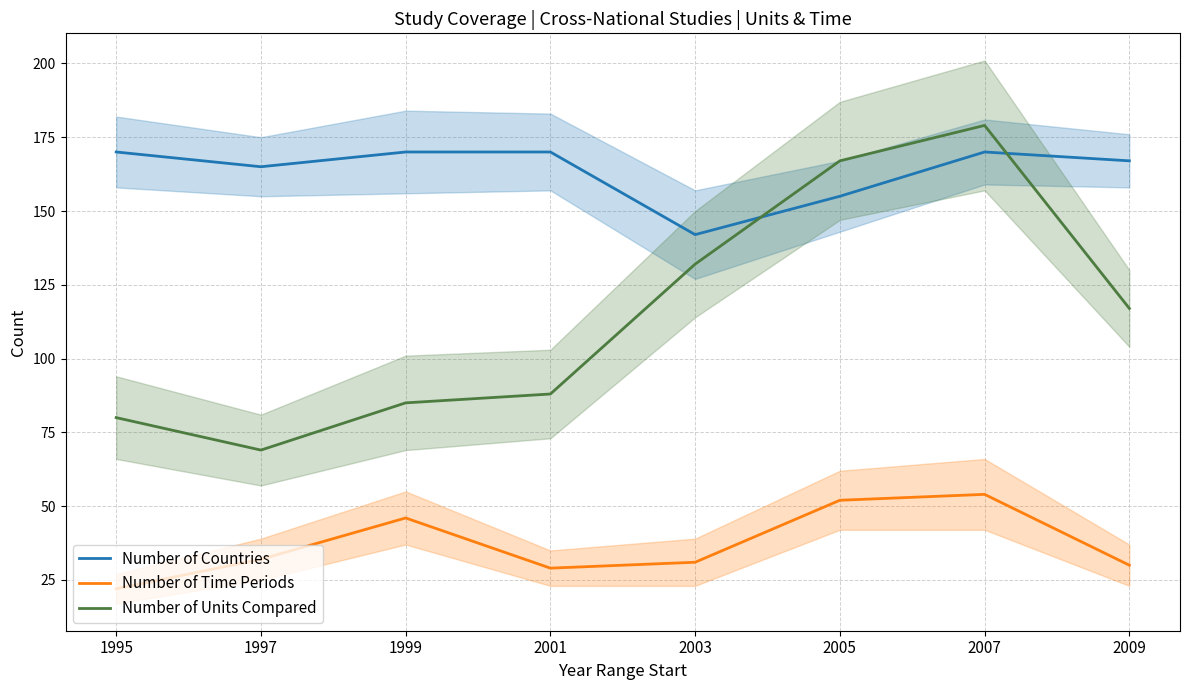

At how many categories does at least one series exceed 127?

8